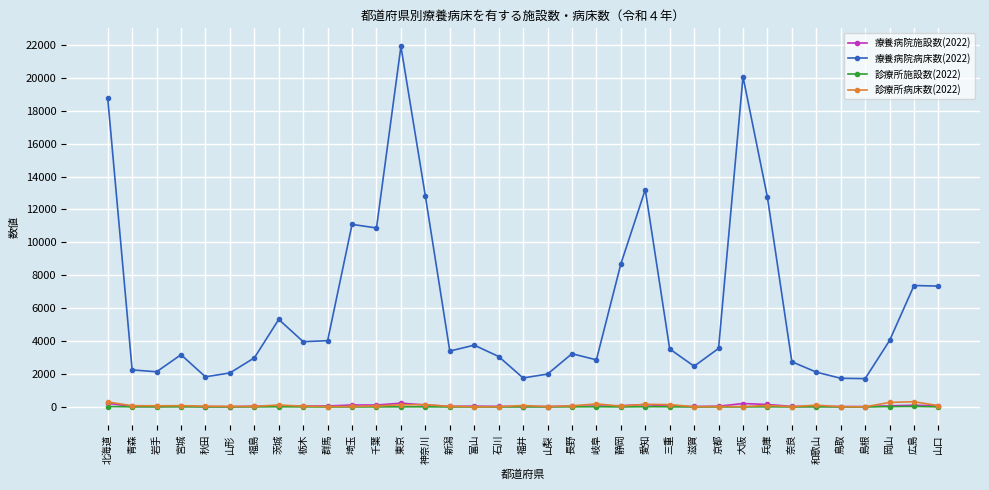

Does the chart have visible grid lines?

Yes